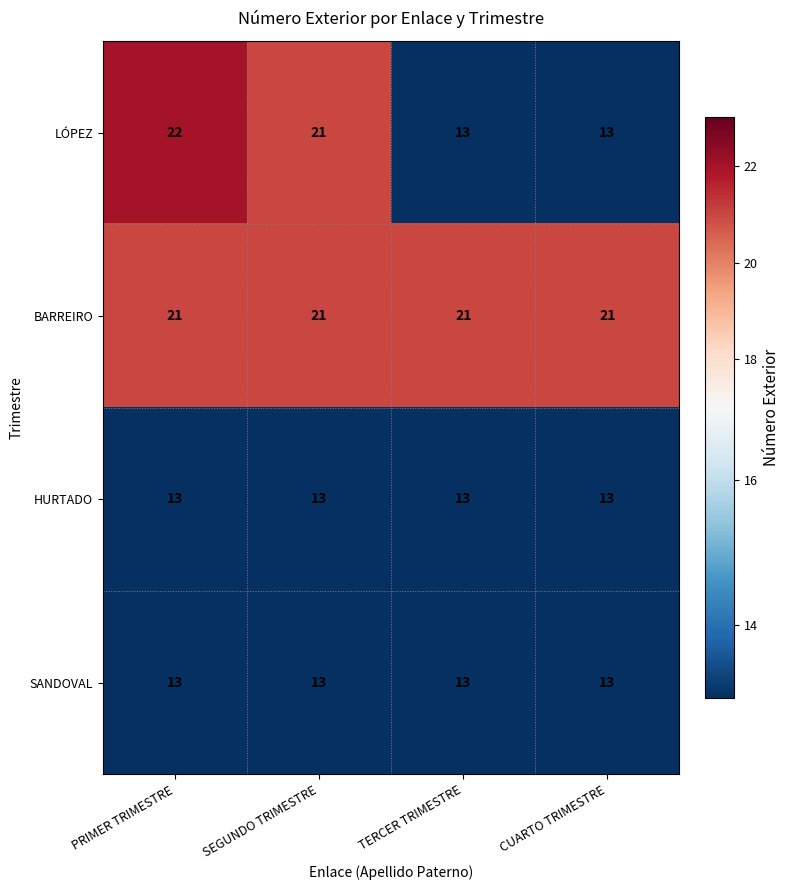

What is the sum of the BARREIRO values at PRIMER TRIMESTRE and TERCER TRIMESTRE?

42